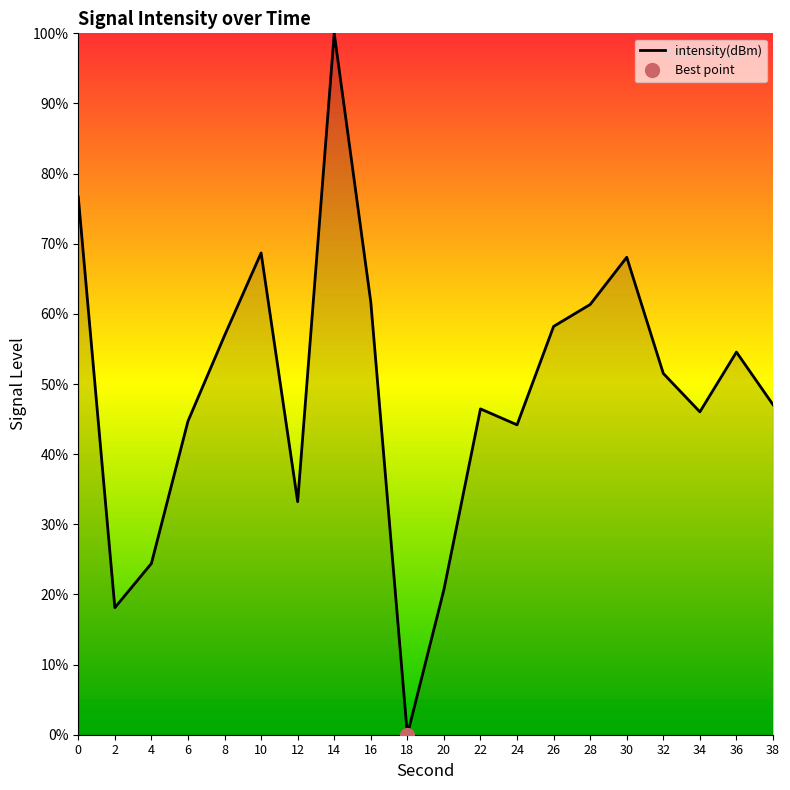

What is the ratio of the value at 34 to the value at 30?

0.7